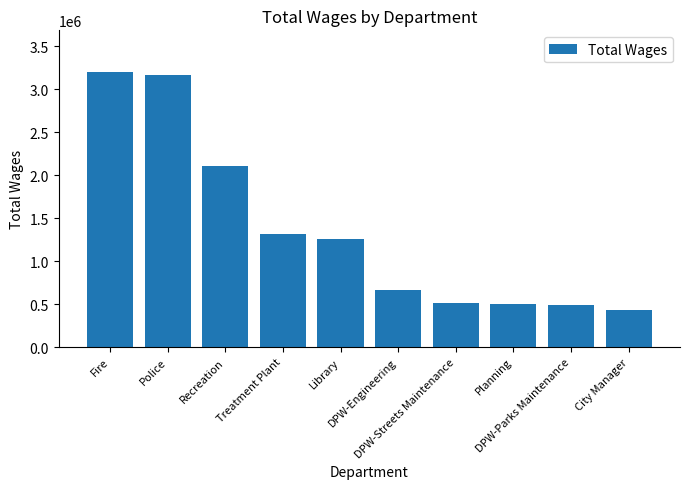

How many data points are less than 1256293?

5